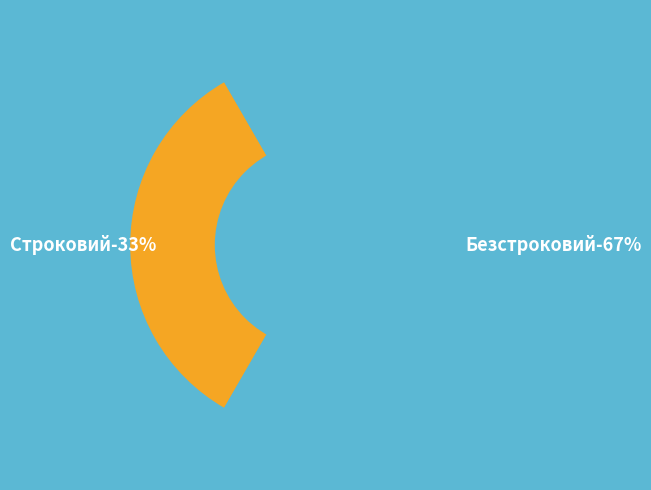

Is it true that Безстроковий is 67% of the pie?

True